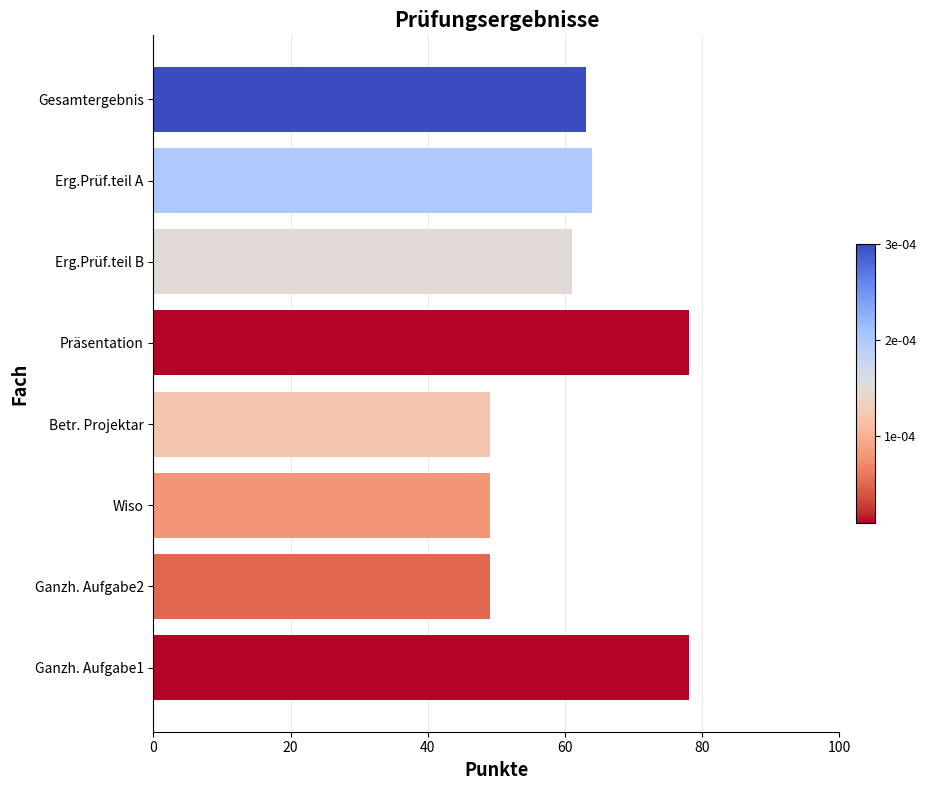

Are the bars horizontal?

Yes